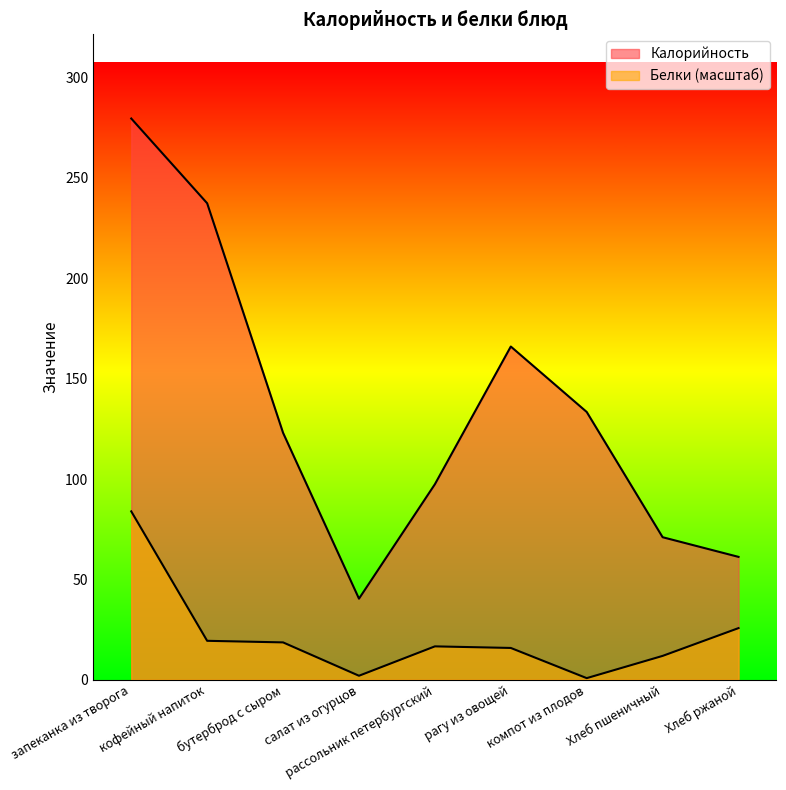

What is the average value of the Калорийность series?

134.4